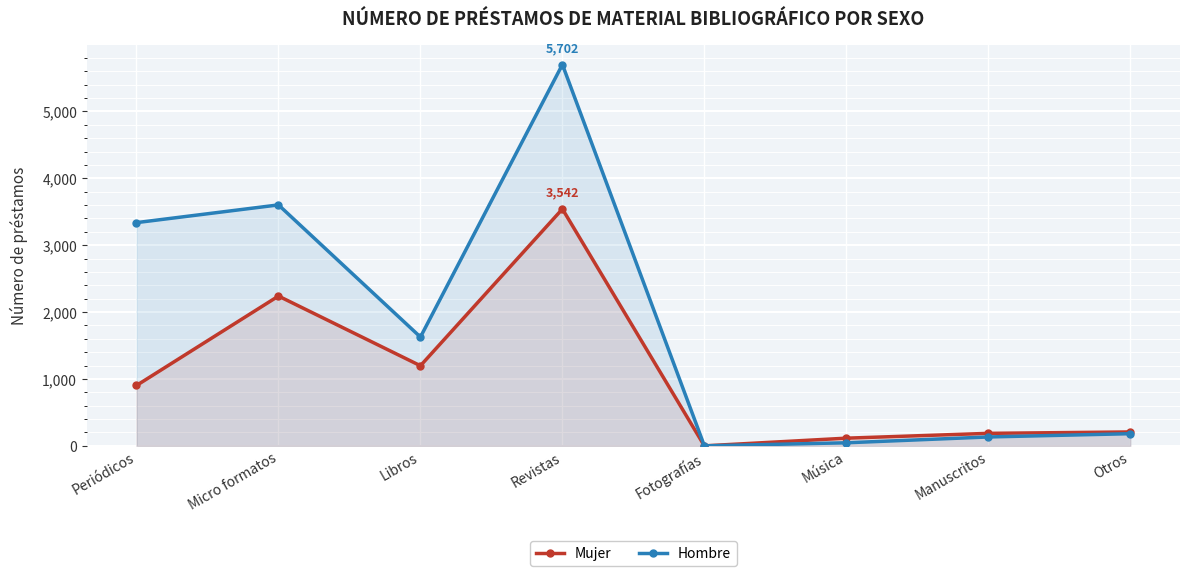

Which label corresponds to the smallest value in the chart?

Fotografías